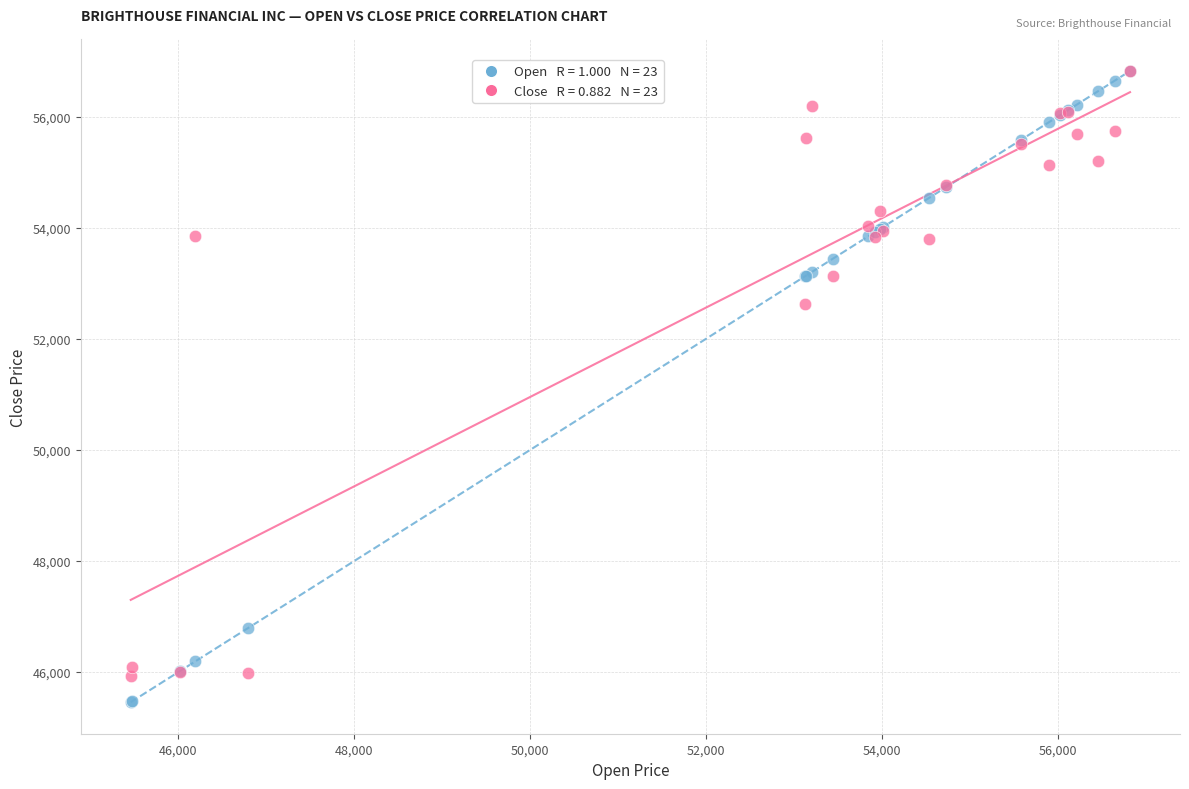

Across all series, what Y value is closest to 51140?

52626